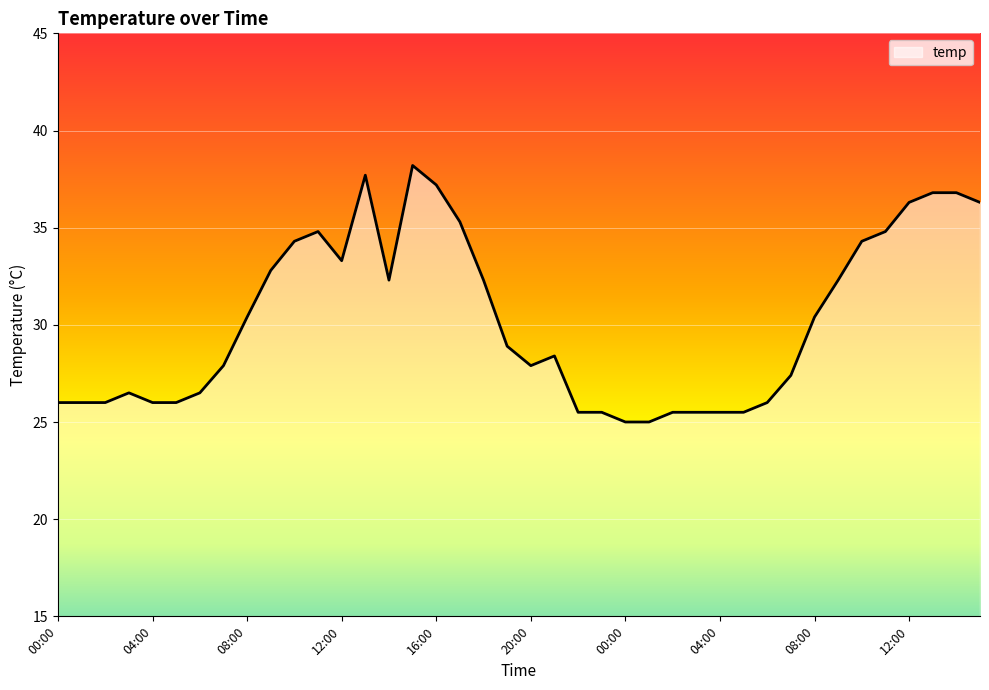

What is the maximum value shown in the chart?

38.2